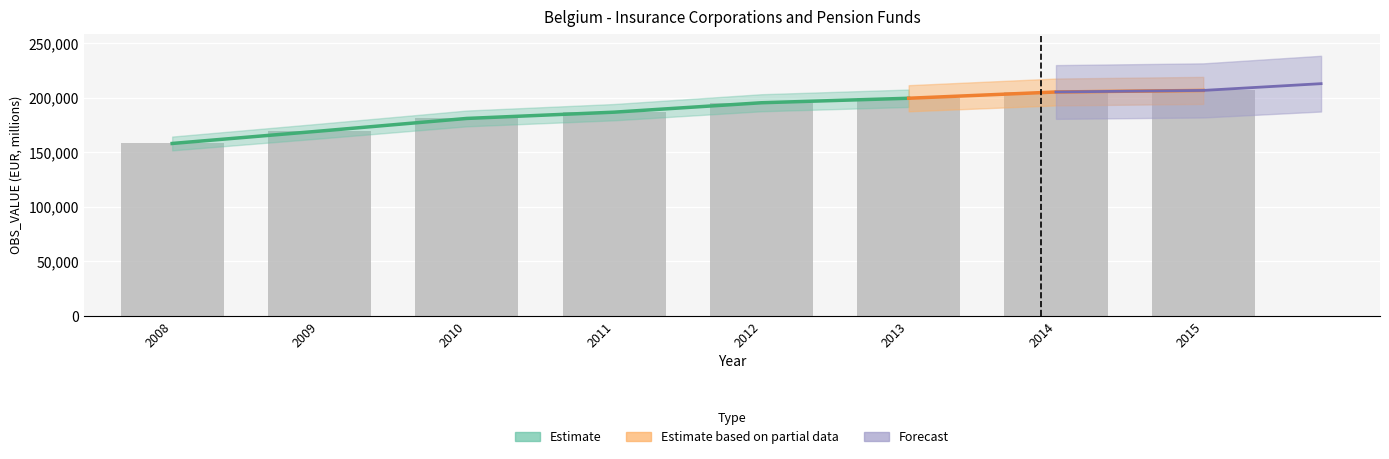

What is the value of the 3rd bar from the left?

181231.6